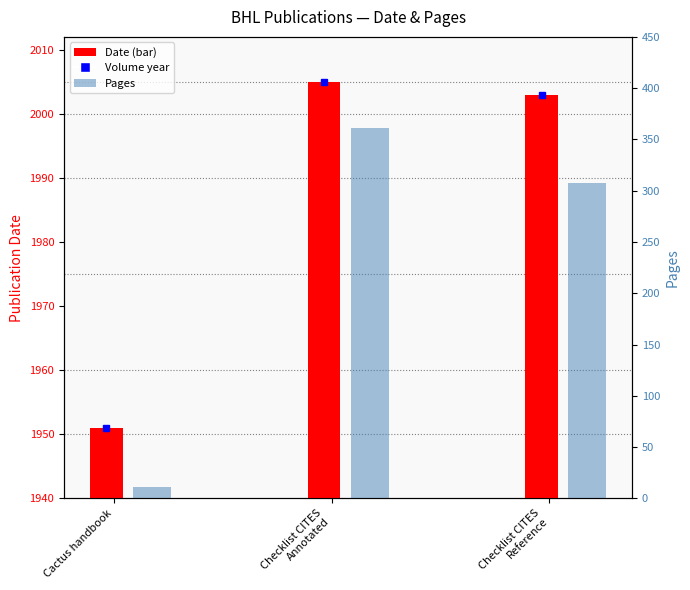

What is the label of the 2nd bar from the left?

Checklist CITES
Annotated